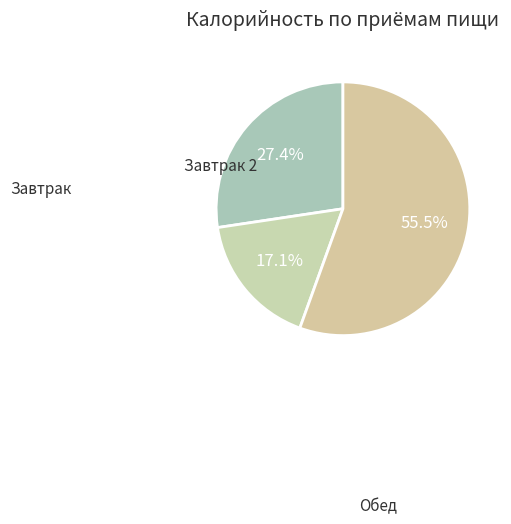

Count the number of slices in the pie.

3